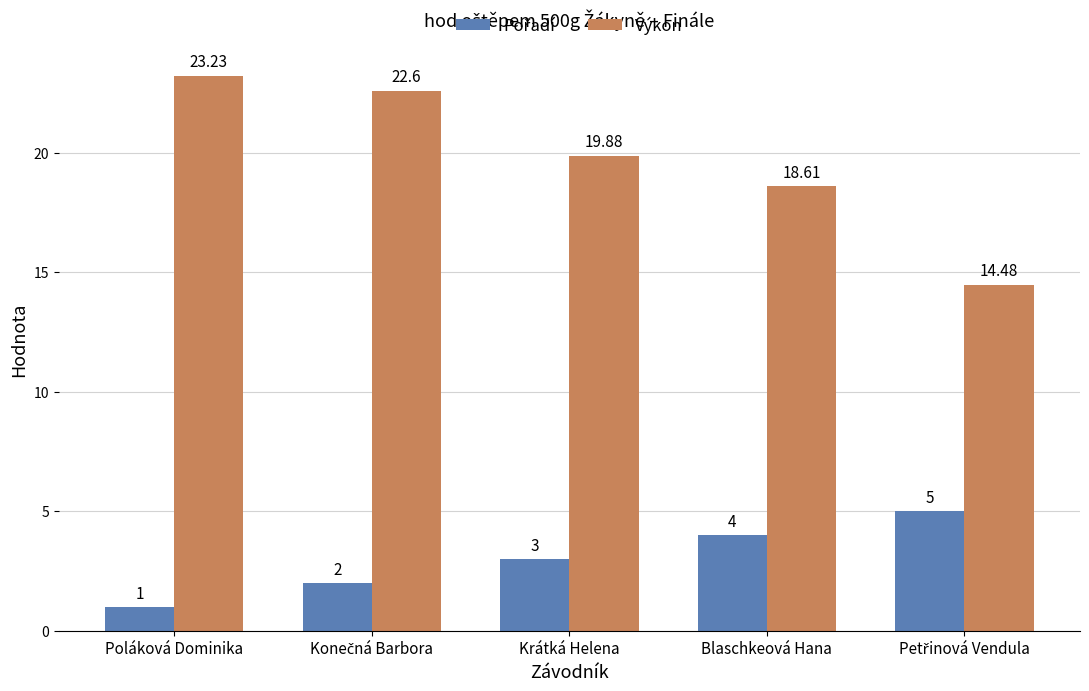

At how many categories does at least one series exceed 7?

5